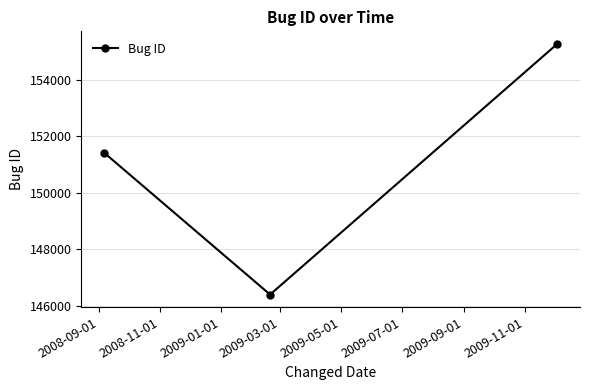

What is the difference between the maximum and second lowest values?

3857